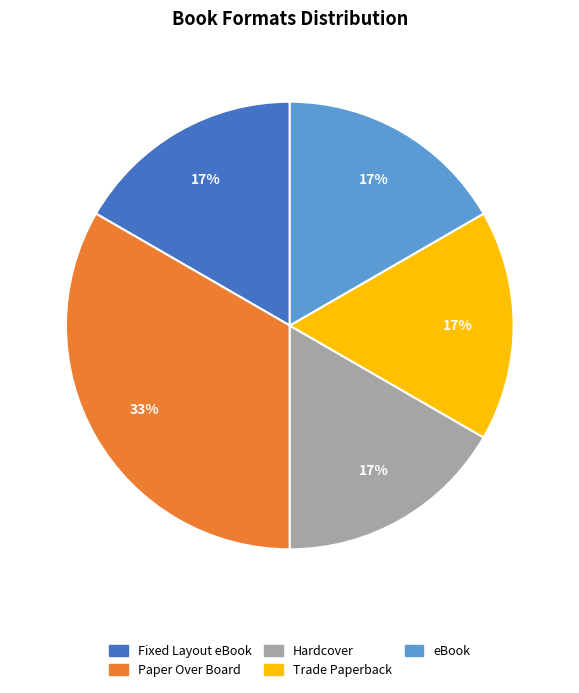

To the nearest percent, what is the average slice percentage?

20%